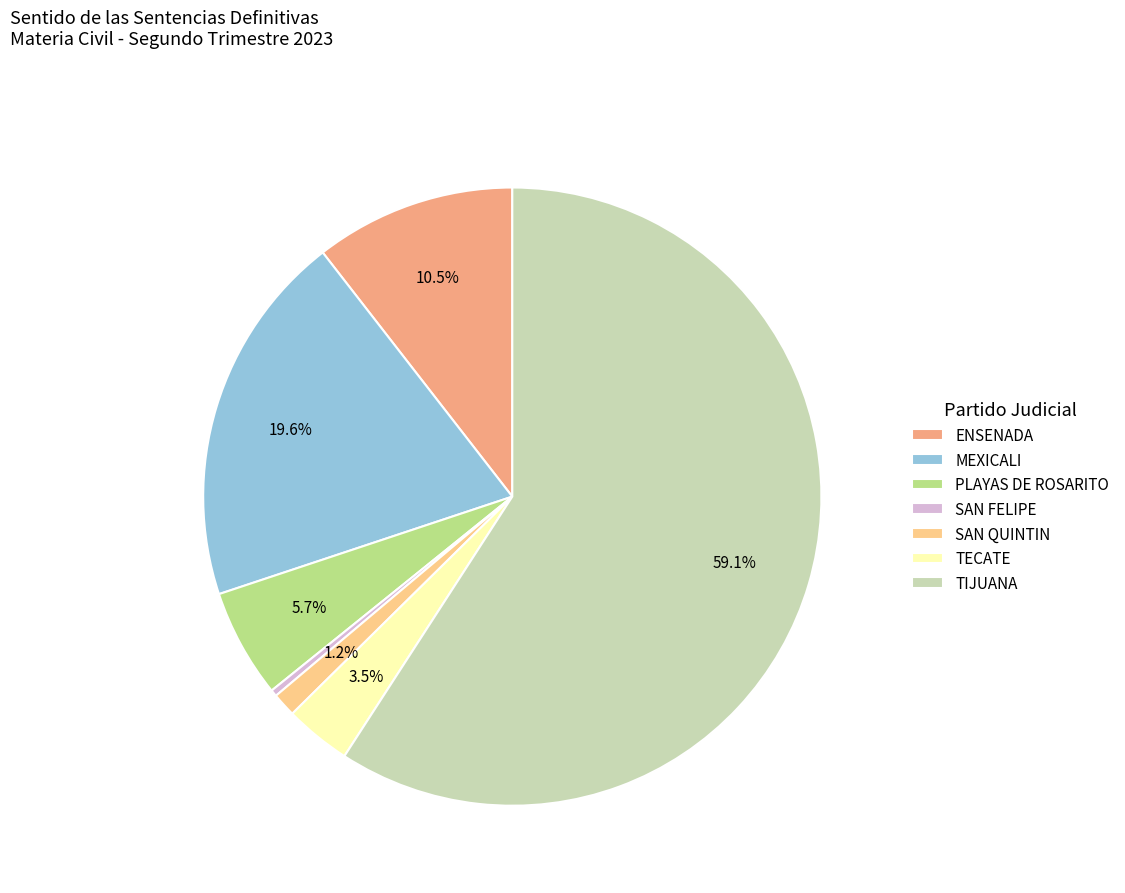

Is it true that PLAYAS DE ROSARITO is 1% of the pie?

False